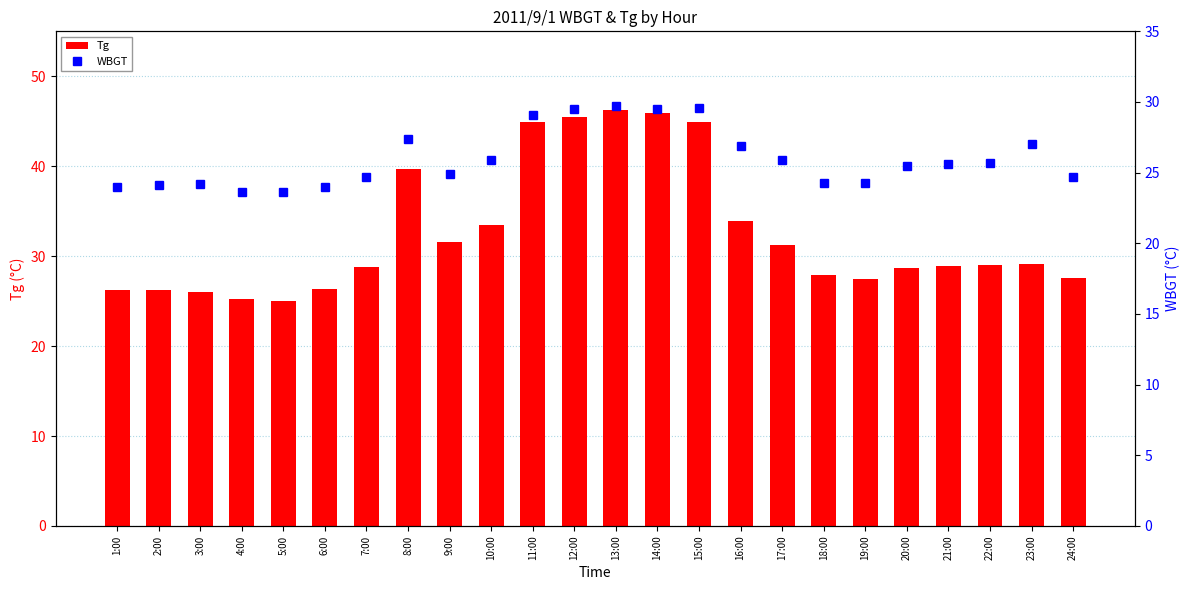

What is the difference between the WBGT values at 11:00 and 3:00?

4.9